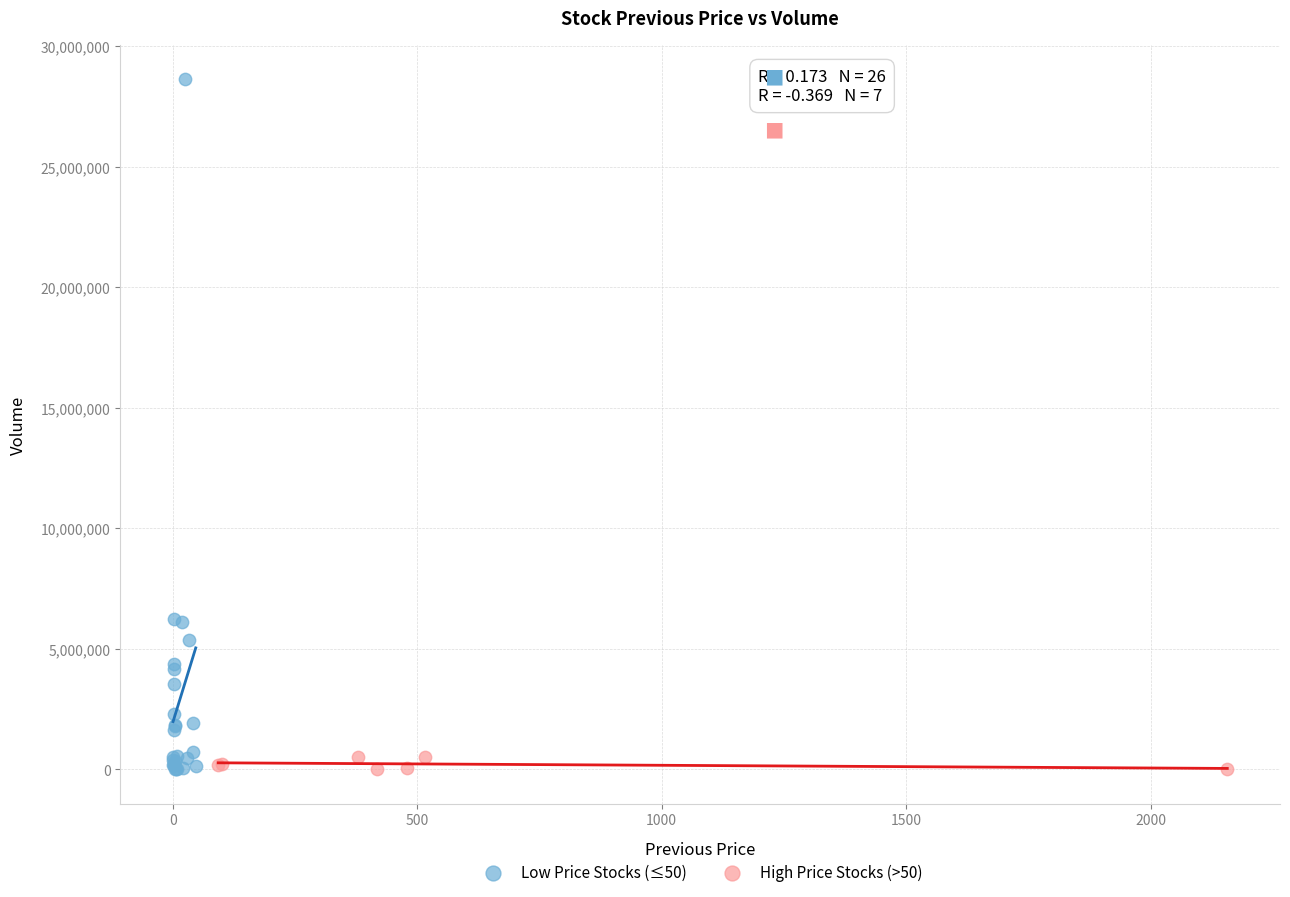

Which series has the largest Y range (max minus min)?

Low Price Stocks (≤50)